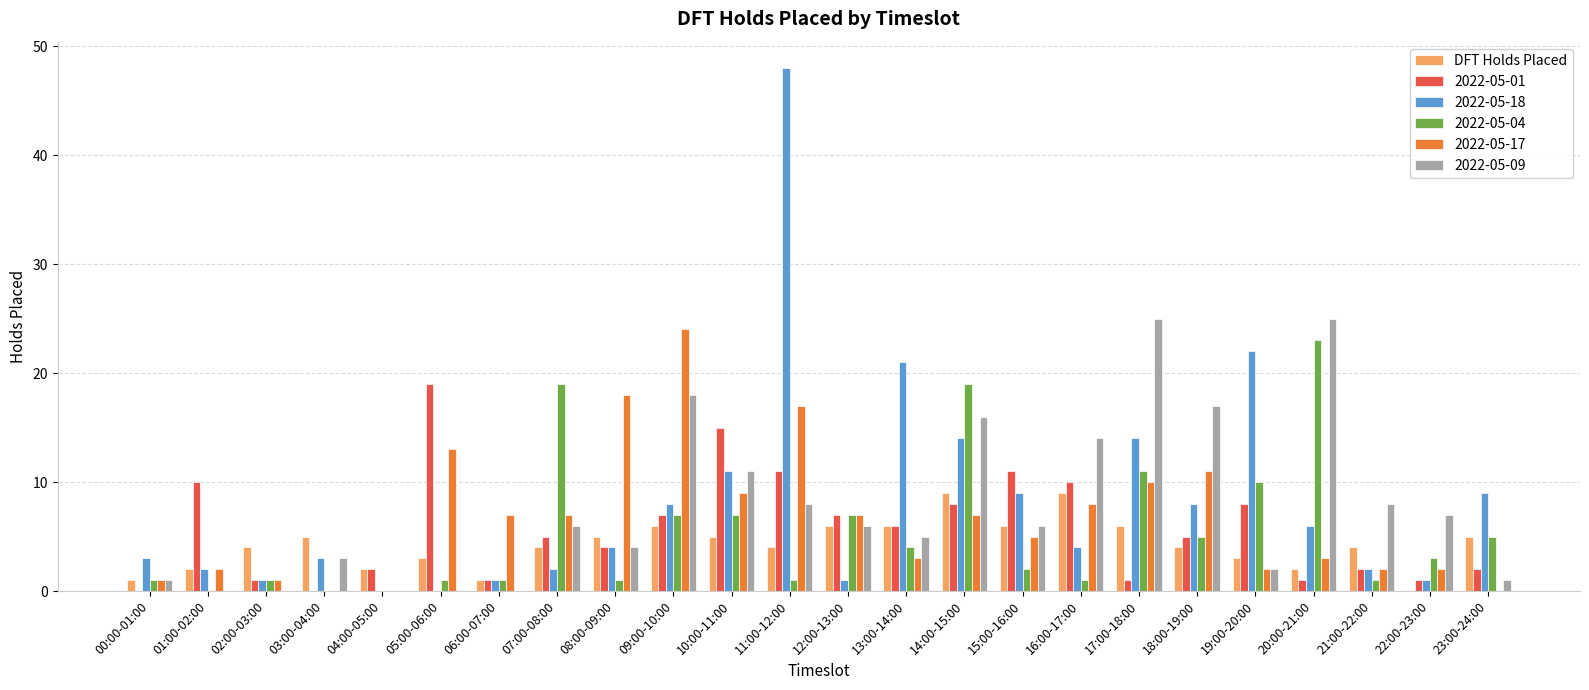

Is the value of 2022-05-04 at 16:00-17:00 greater than the value of 2022-05-09 at 21:00-22:00?

No